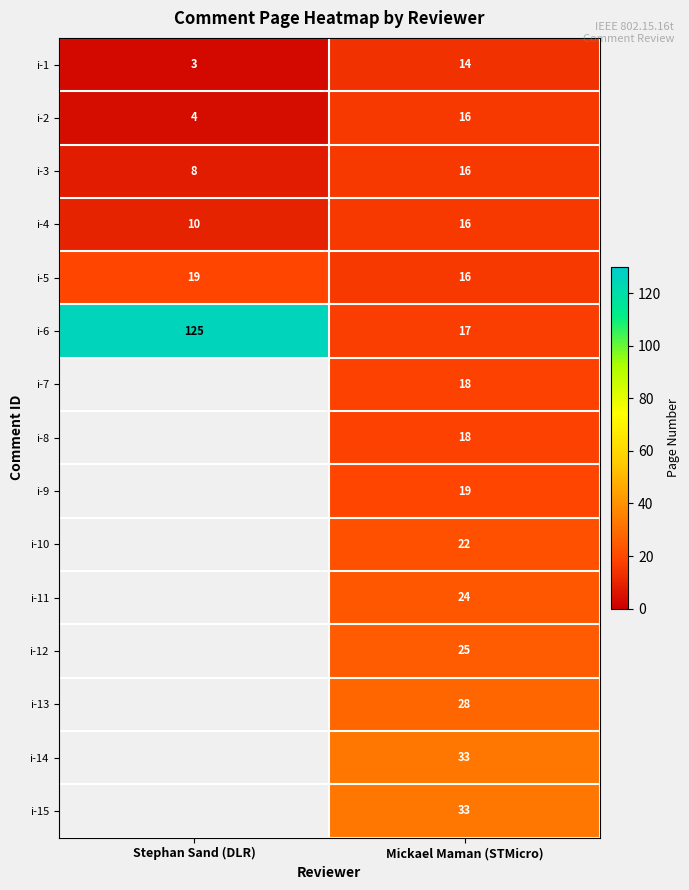

What is the greatest value displayed?

125.0